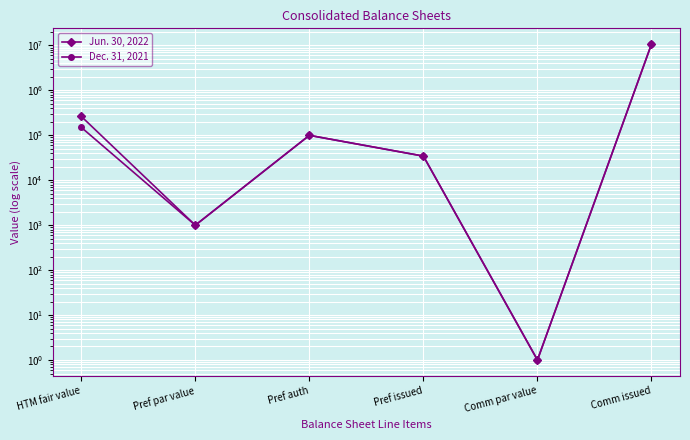

At how many categories does at least one series exceed 7862215?

1